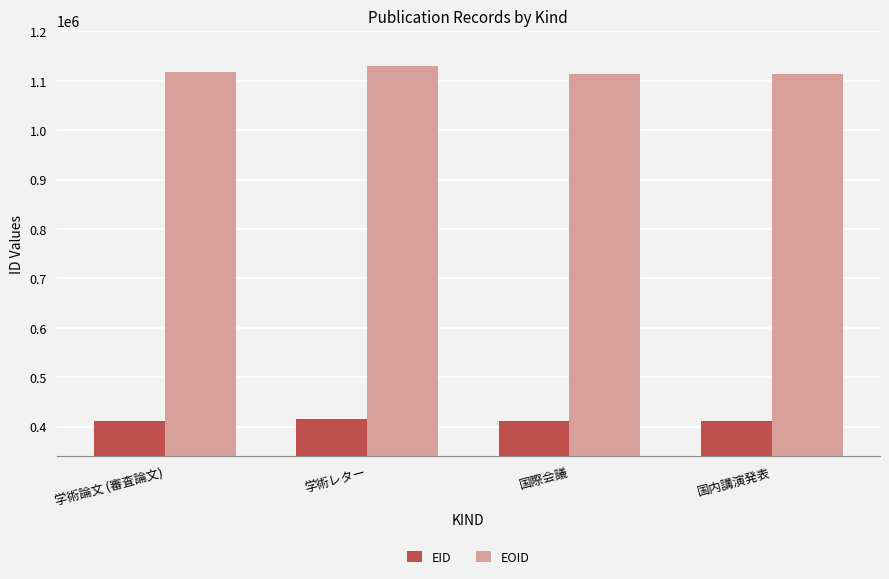

Count the number of categories in the chart.

4